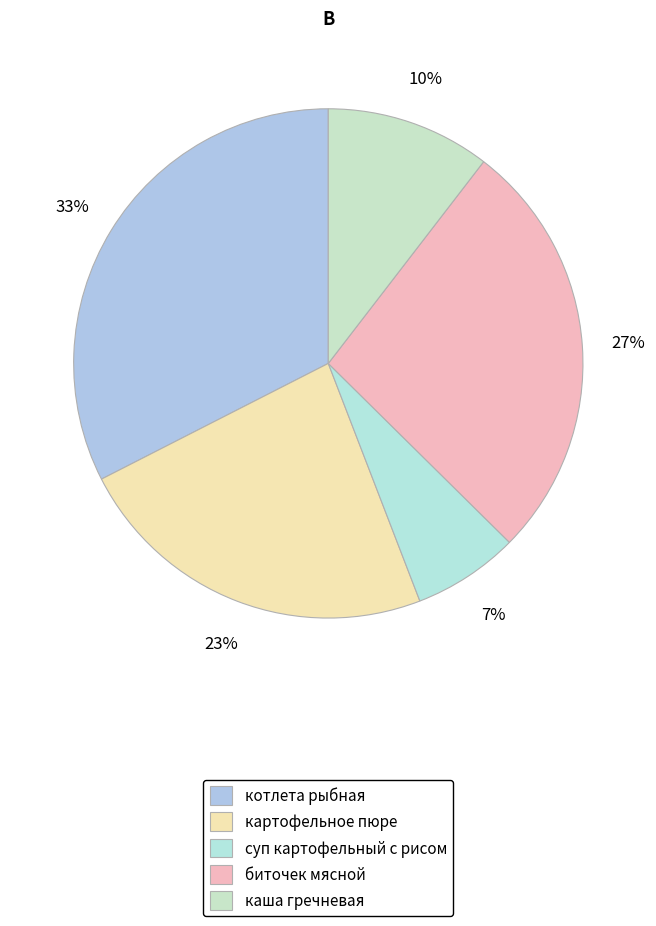

What percentage is the каша гречневая slice, to the nearest percent?

10%